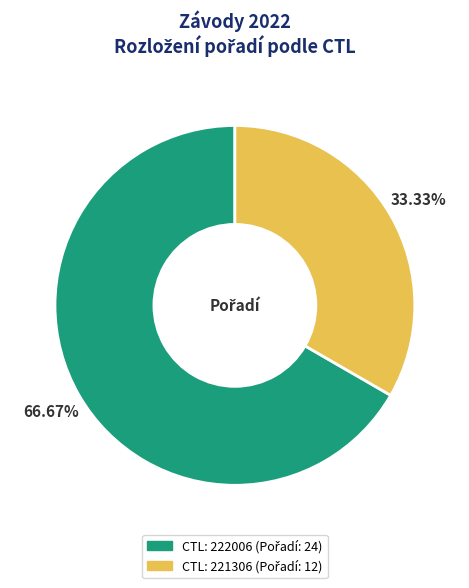

Is there a majority slice in this chart?

Yes